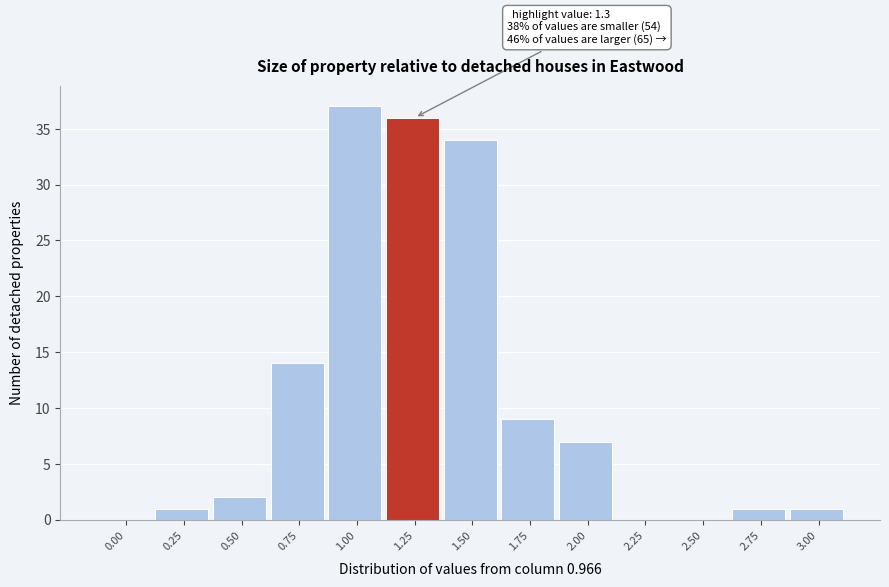

Reading left to right, extract all data points from this chart.

0.00=0	0.25=1	0.50=2	0.75=14	1.00=37	1.25=36	1.50=34	1.75=9	2.00=7	2.25=0	2.50=0	2.75=1	3.00=1